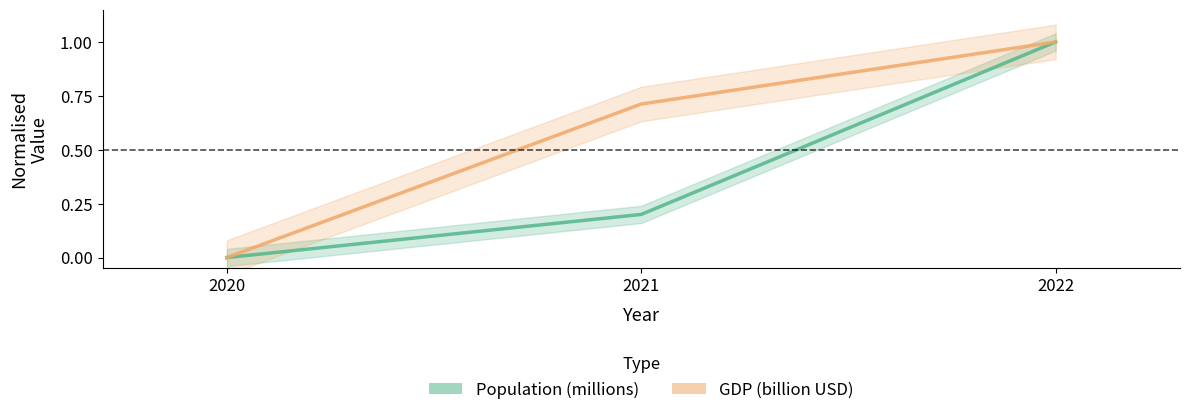

Reading left to right, list all the values displayed in this chart.

Population (millions): 2020=0.0	2021=0.2	2022=1.0
GDP (billion USD): 2020=0.0	2021=0.7	2022=1.0